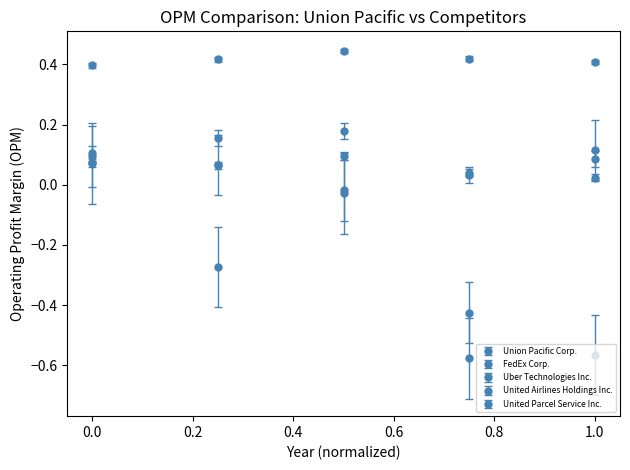

How many distinct data groups are displayed?

5